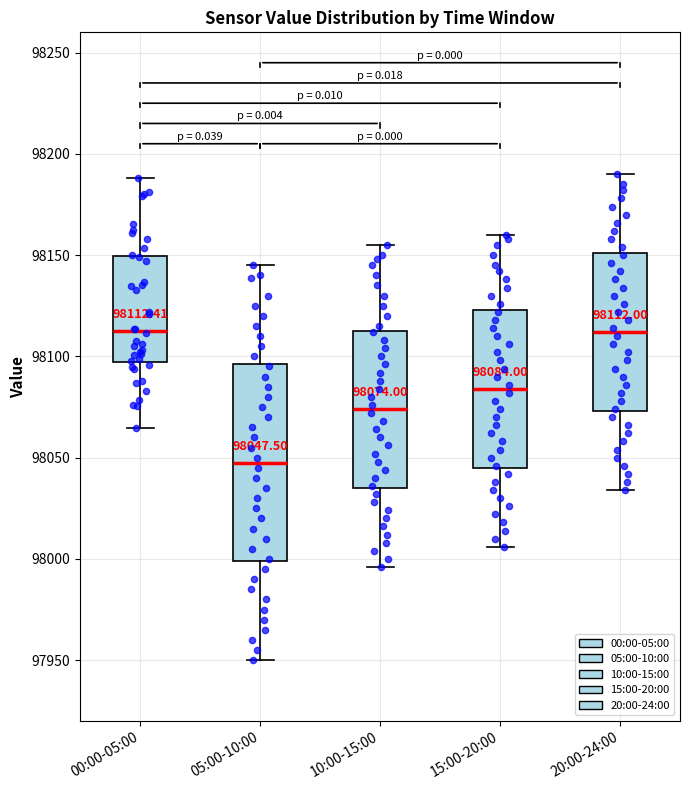

Comparing the boxes themselves (not the whiskers), which one is the tallest?

05:00-10:00